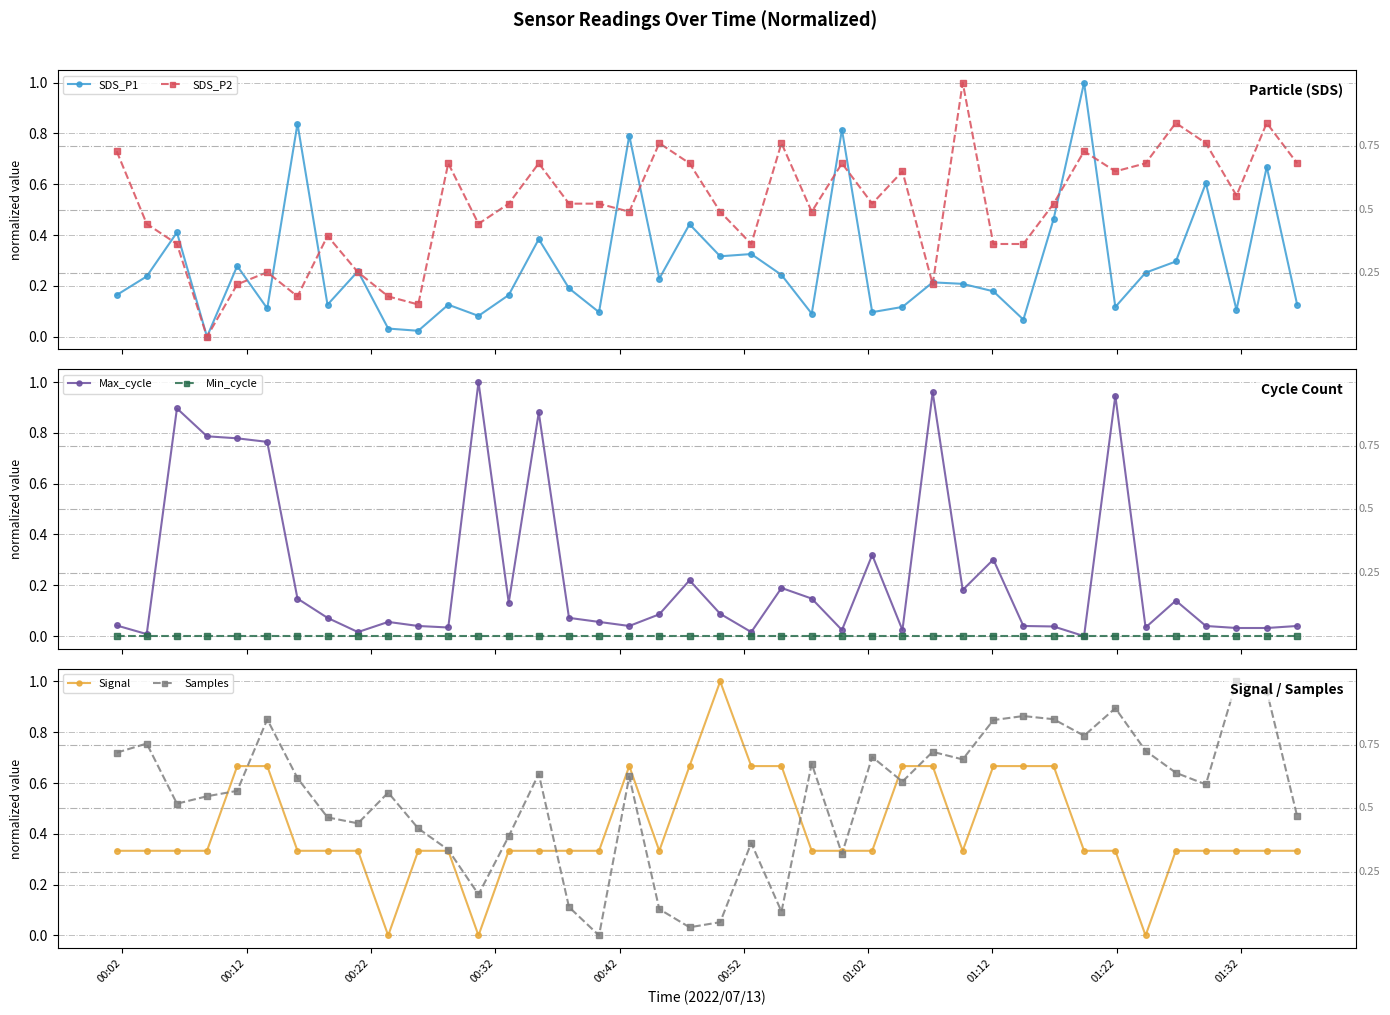

What is the maximum value for SDS_P1?

1.0